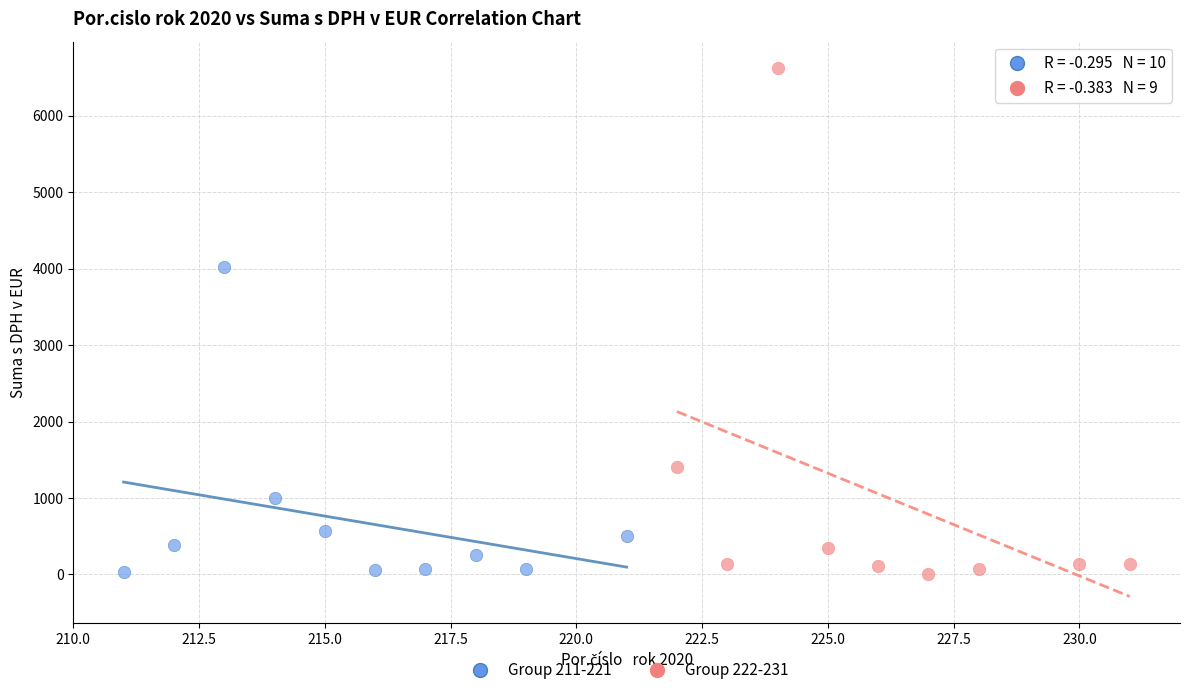

Which series contains the highest Y value?

Group 222-231